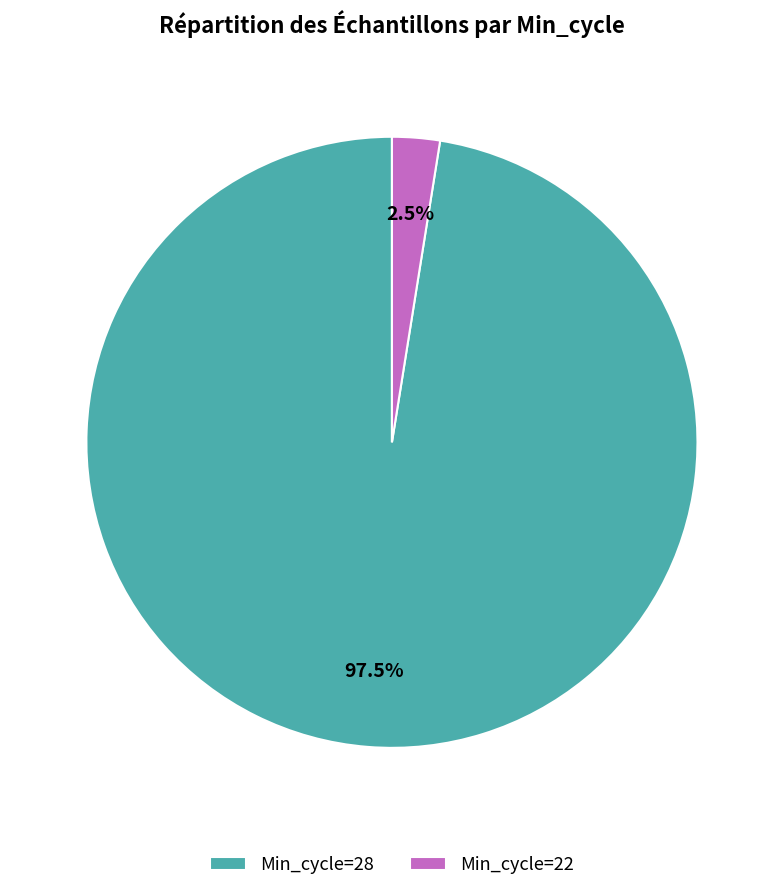

Which category accounts for the majority?

Min_cycle=28